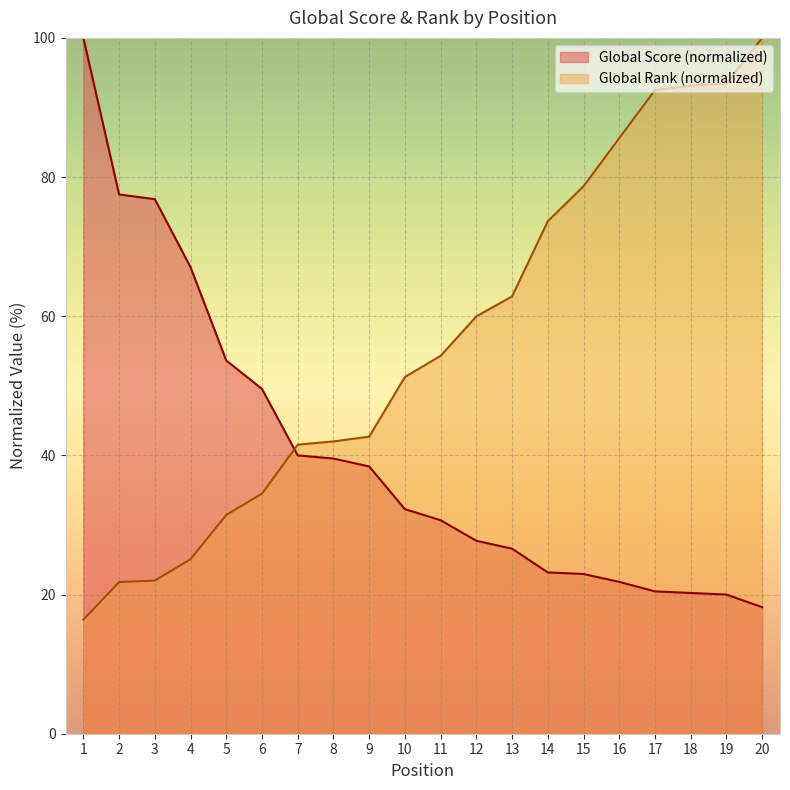

True or false: Global Rank has more than 1 interior local peaks.

False